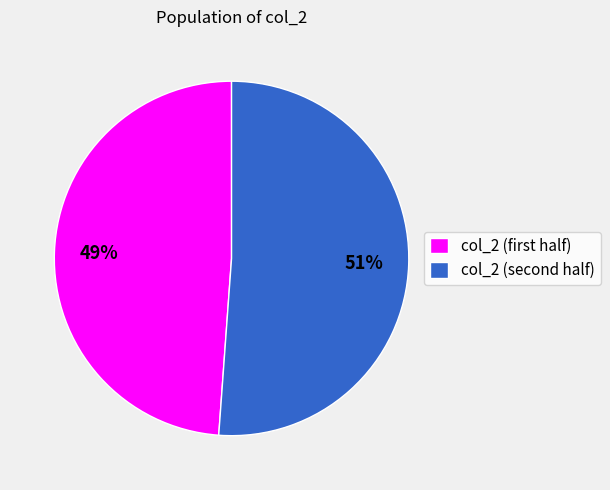

Rank the categories by value from lowest to highest.

col_2 (first half), col_2 (second half)